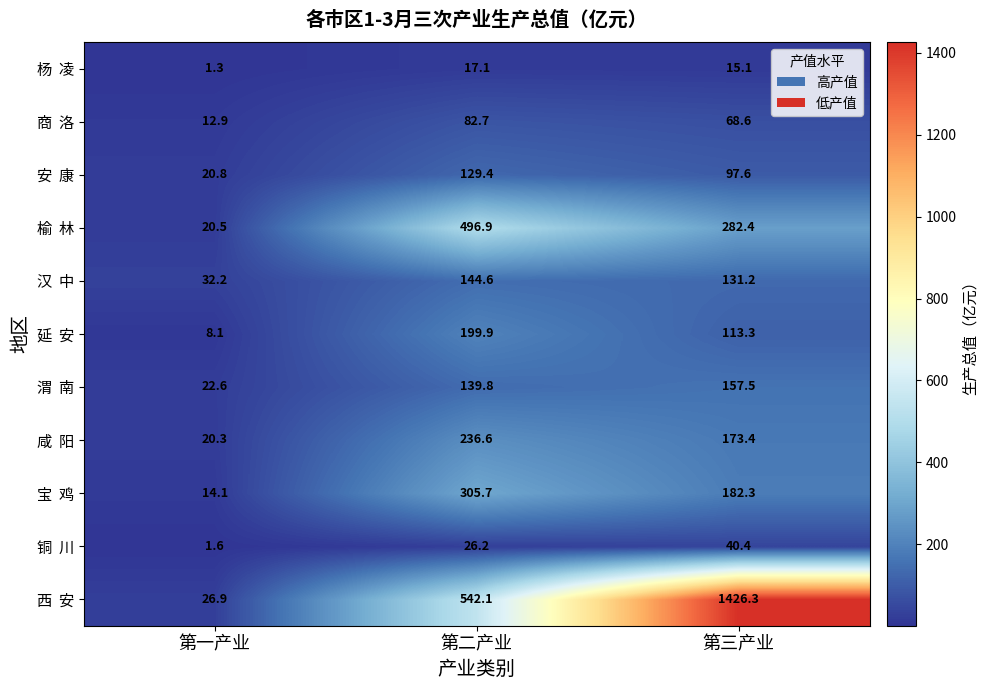

How many series are shown in this chart?

11